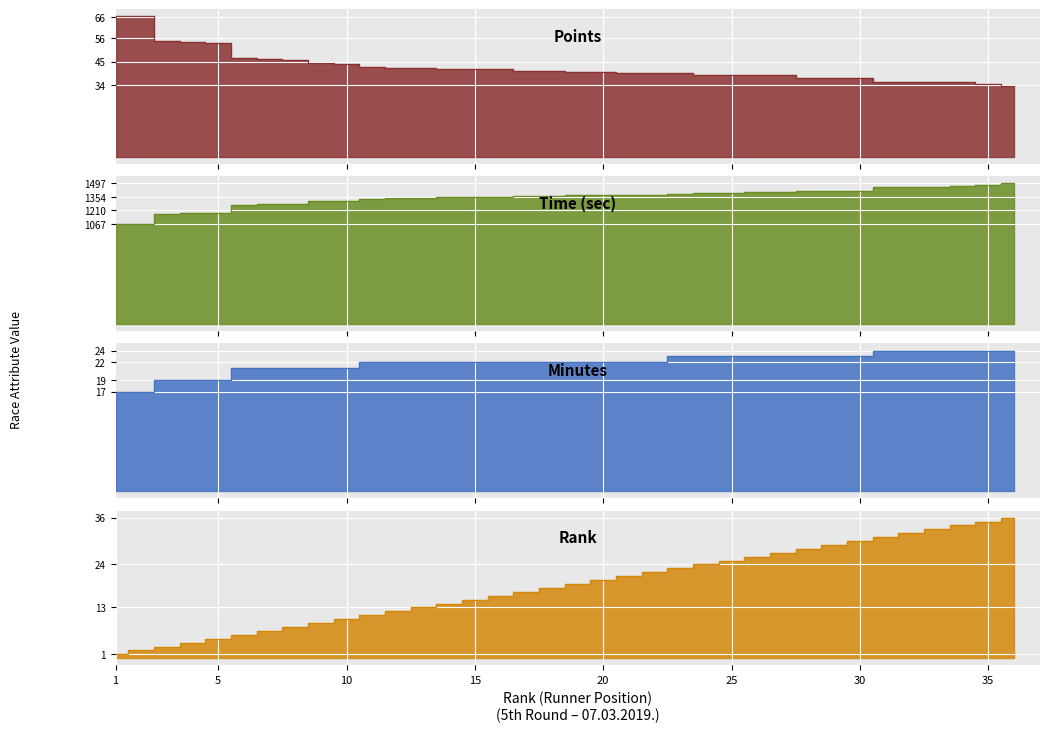

Between 36 and 10, which is larger?

36